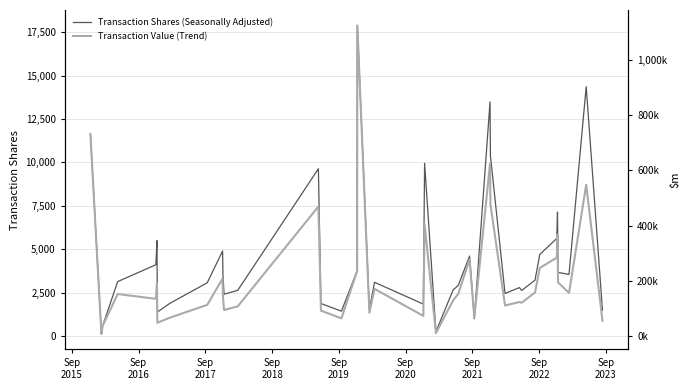

What is the maximum value for Transaction Shares (Seasonally Adjusted)?

17887